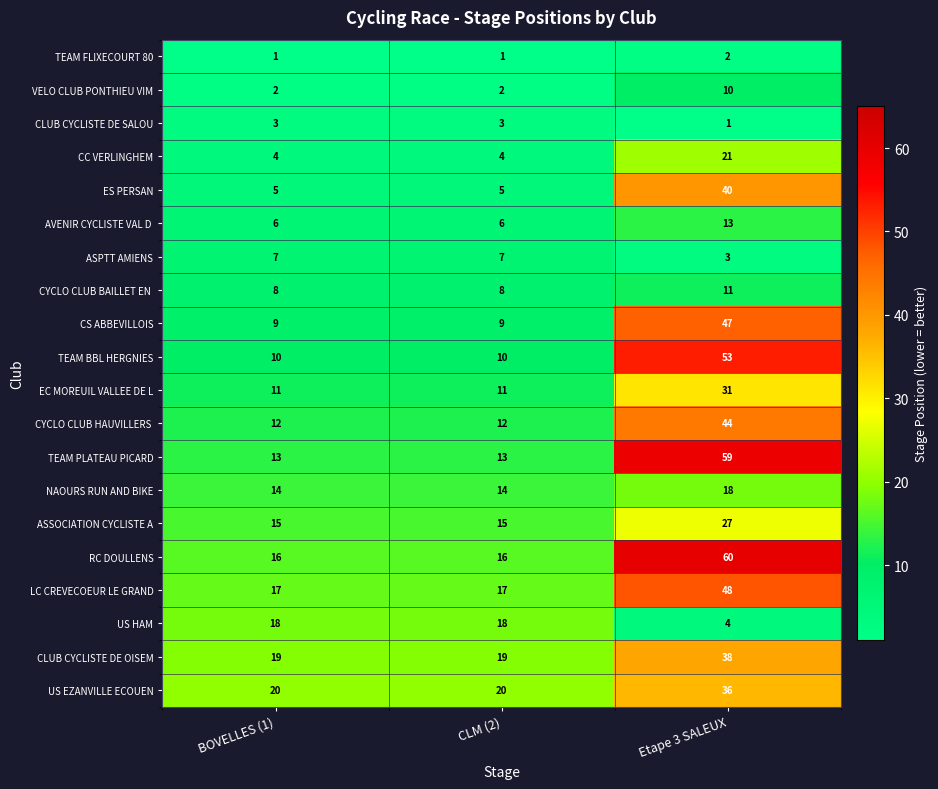

What is the spread (max minus min) of values at BOVELLES (1)?

19